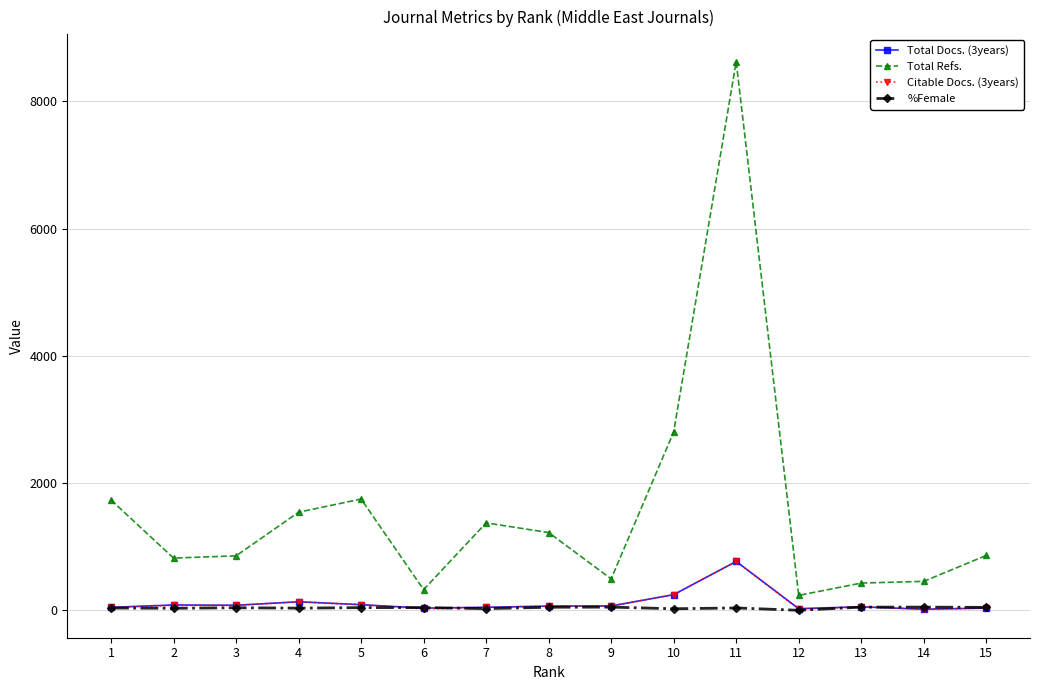

How many data points in Total Docs. (3years) are less than 66?

7